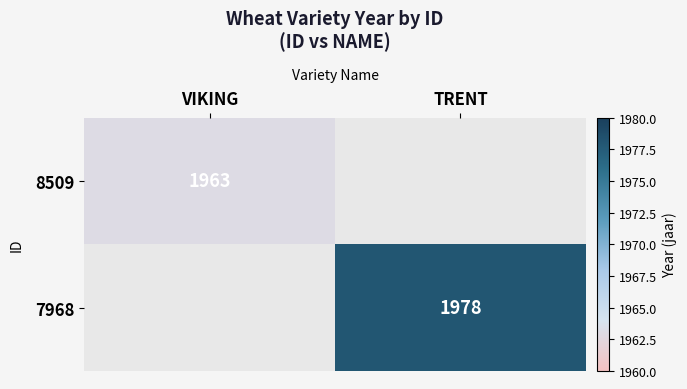

The 8509 series shows 3033.0 at VIKING. True or false?

False